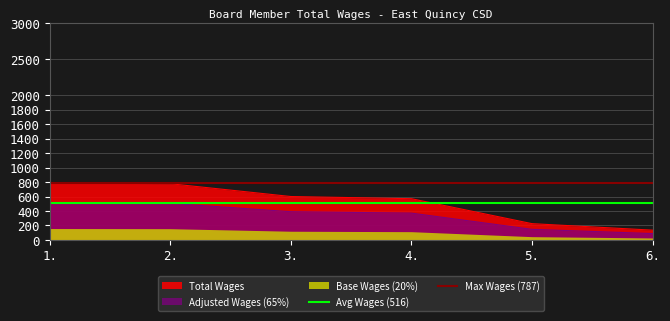

The value of Total Wages at 2. is 253.1. True or false?

False